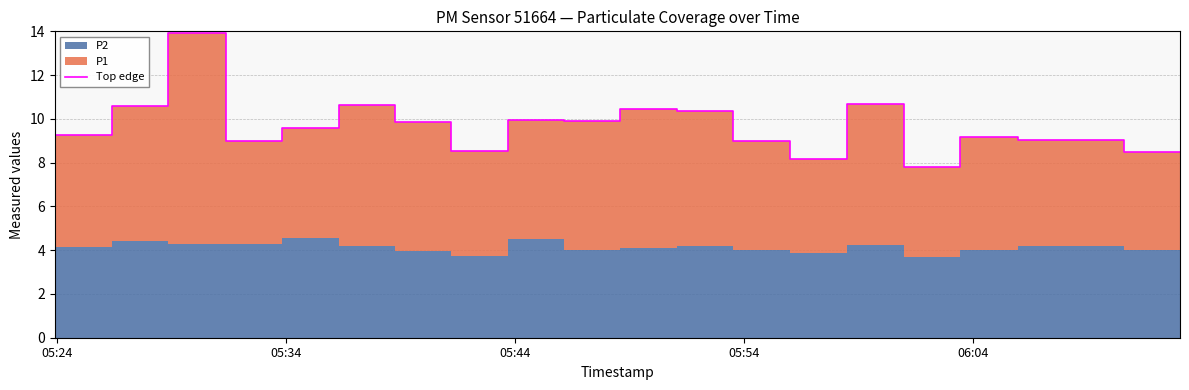

Where is the first local minimum?

05:34